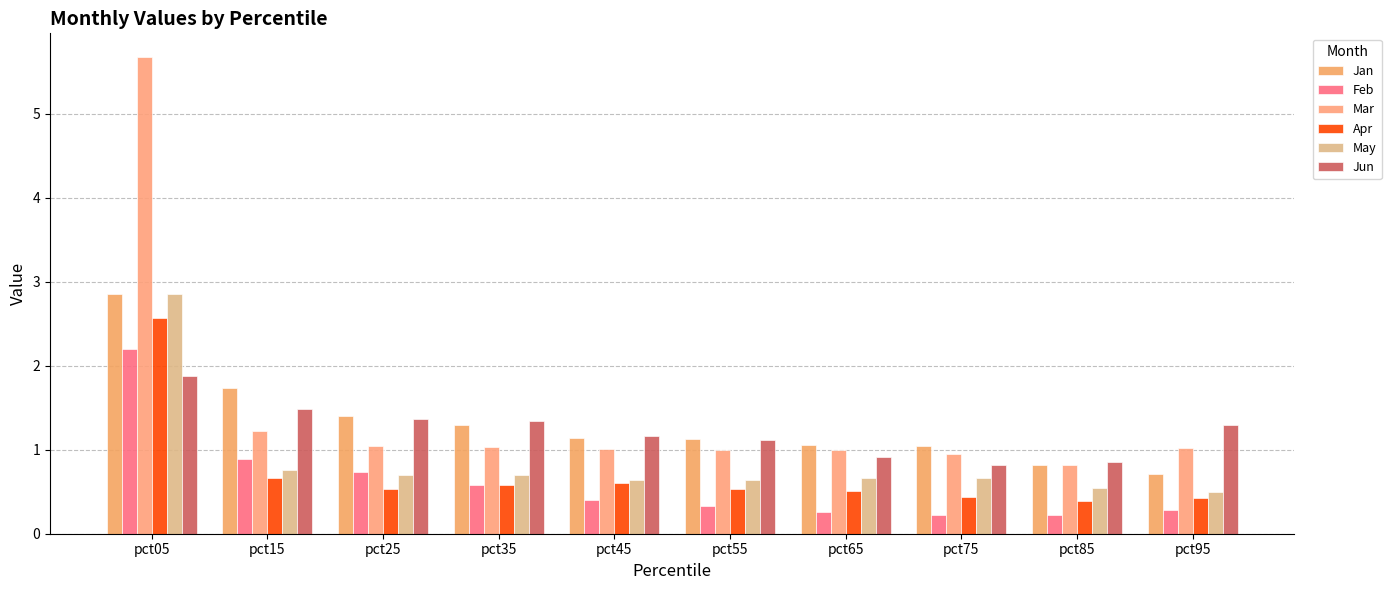

How many bars are there in total?

60